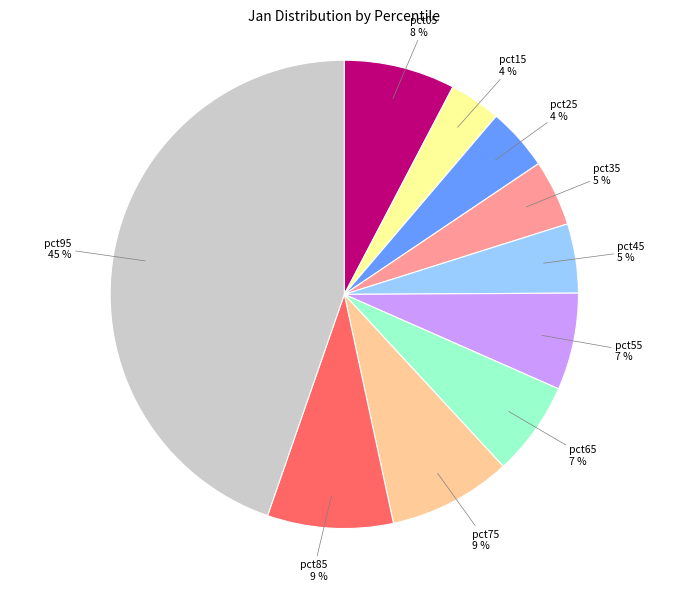

How many segments does this pie chart have?

10